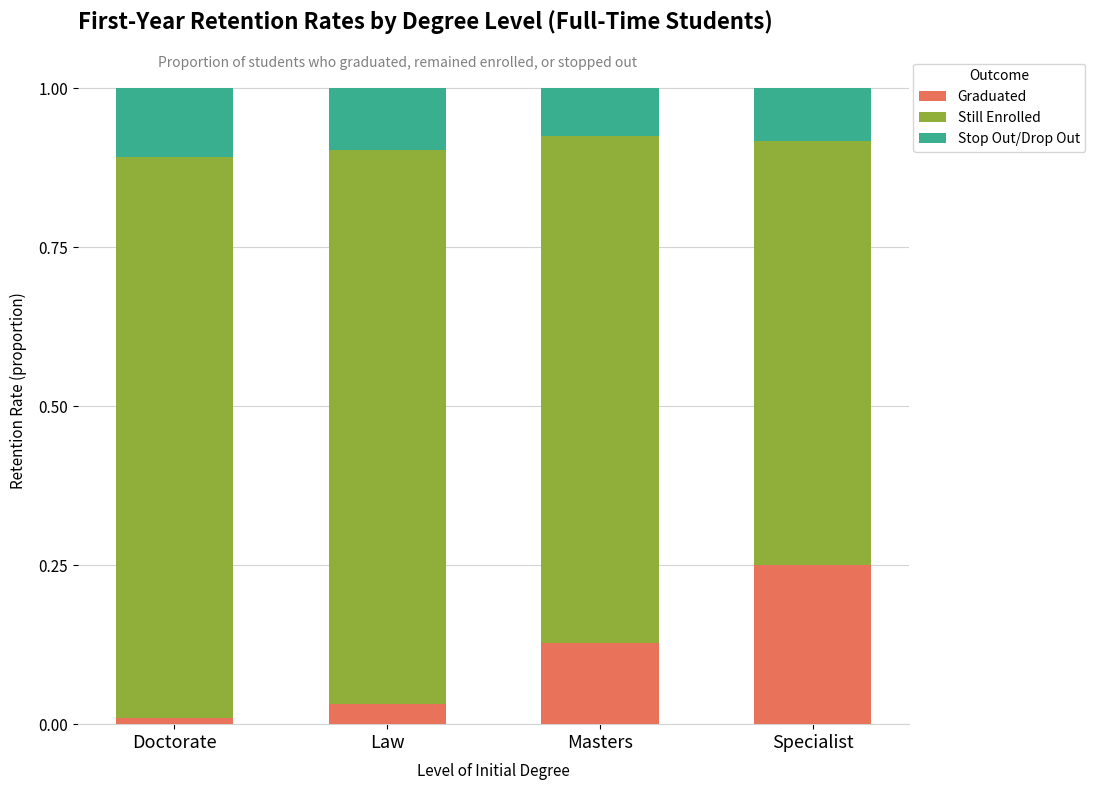

True or false: Graduated has a value of 0.2 at Masters.

False